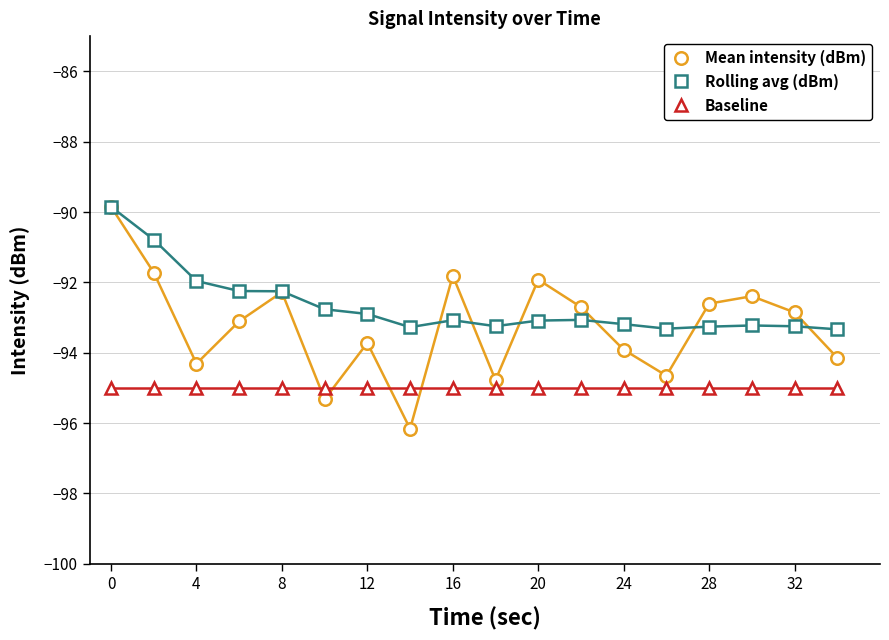

Which series has the widest spread of values?

Mean intensity (dBm)